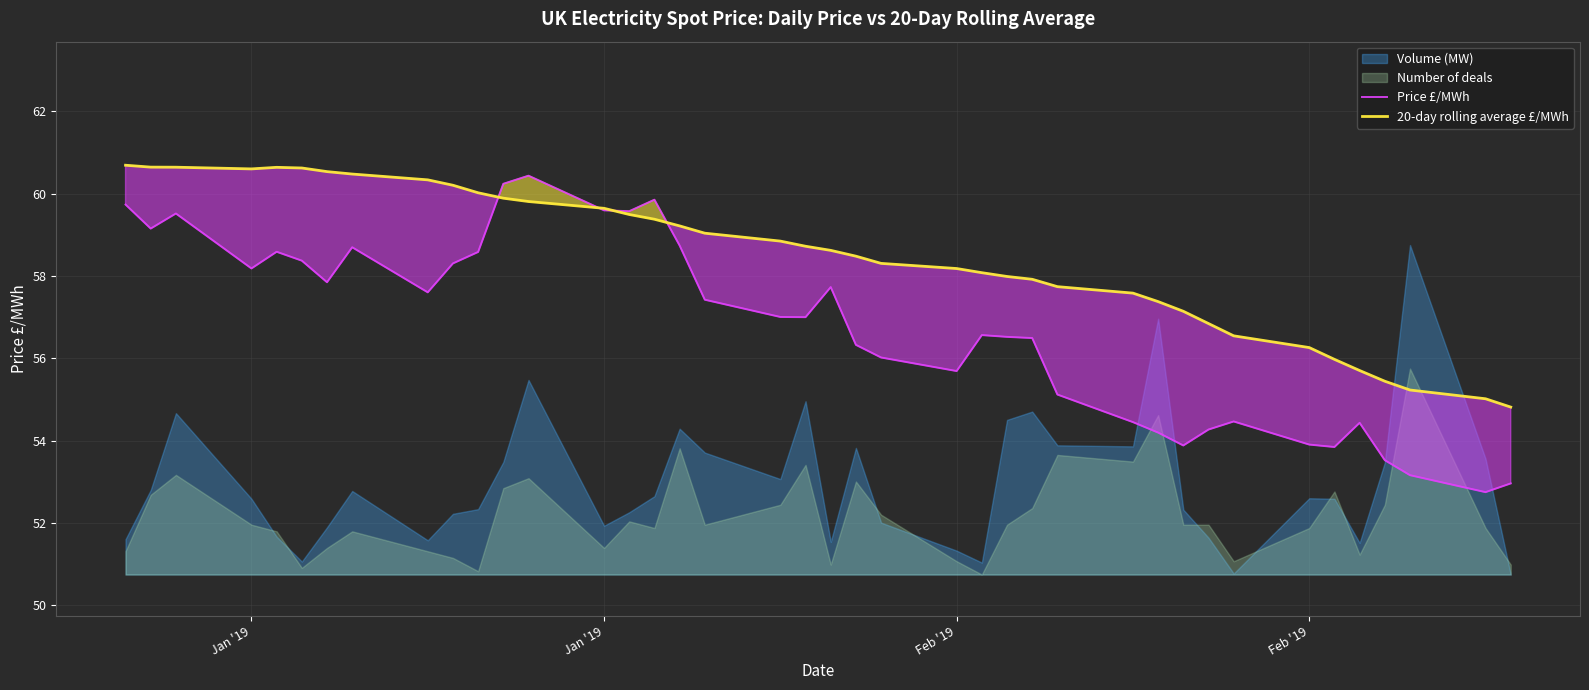

What is the lowest value of the Price £/MWh series?

52.8